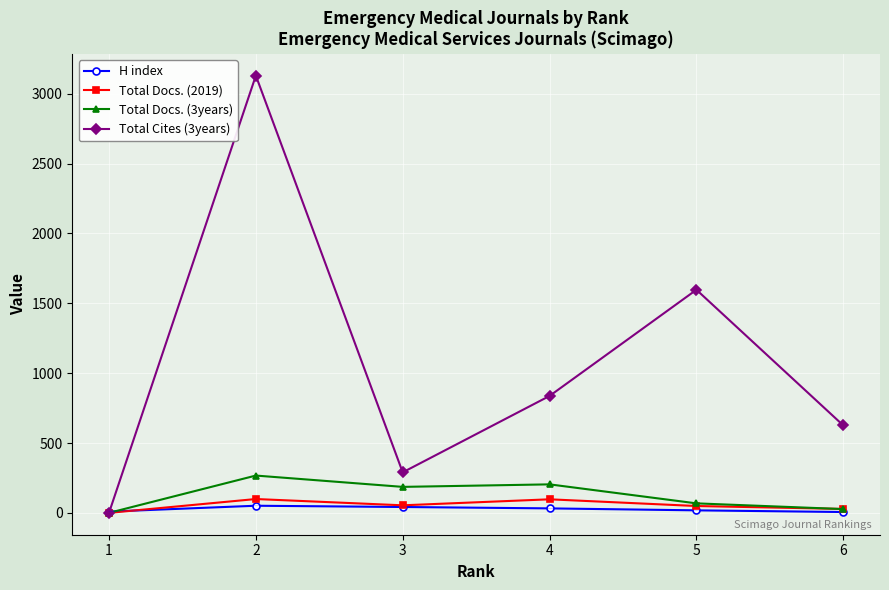

True or false: Total Docs. (2019) has more than 0 interior local peaks.

True